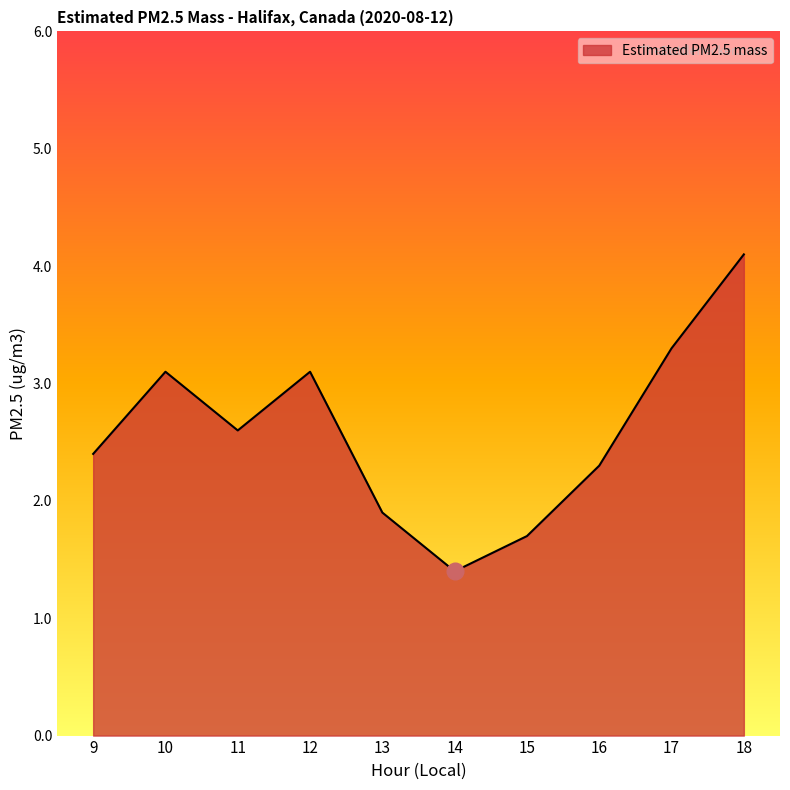

Where is the first local minimum?

11